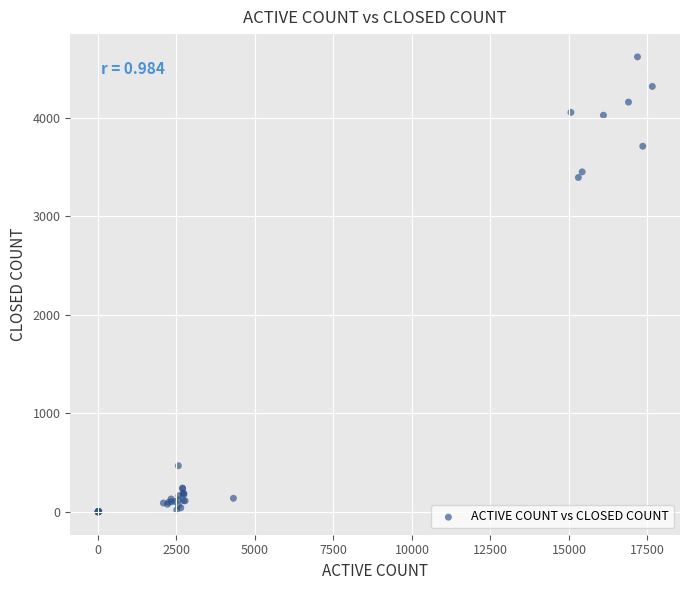

What Y value in the scatter plot is closest to 2309?

3394